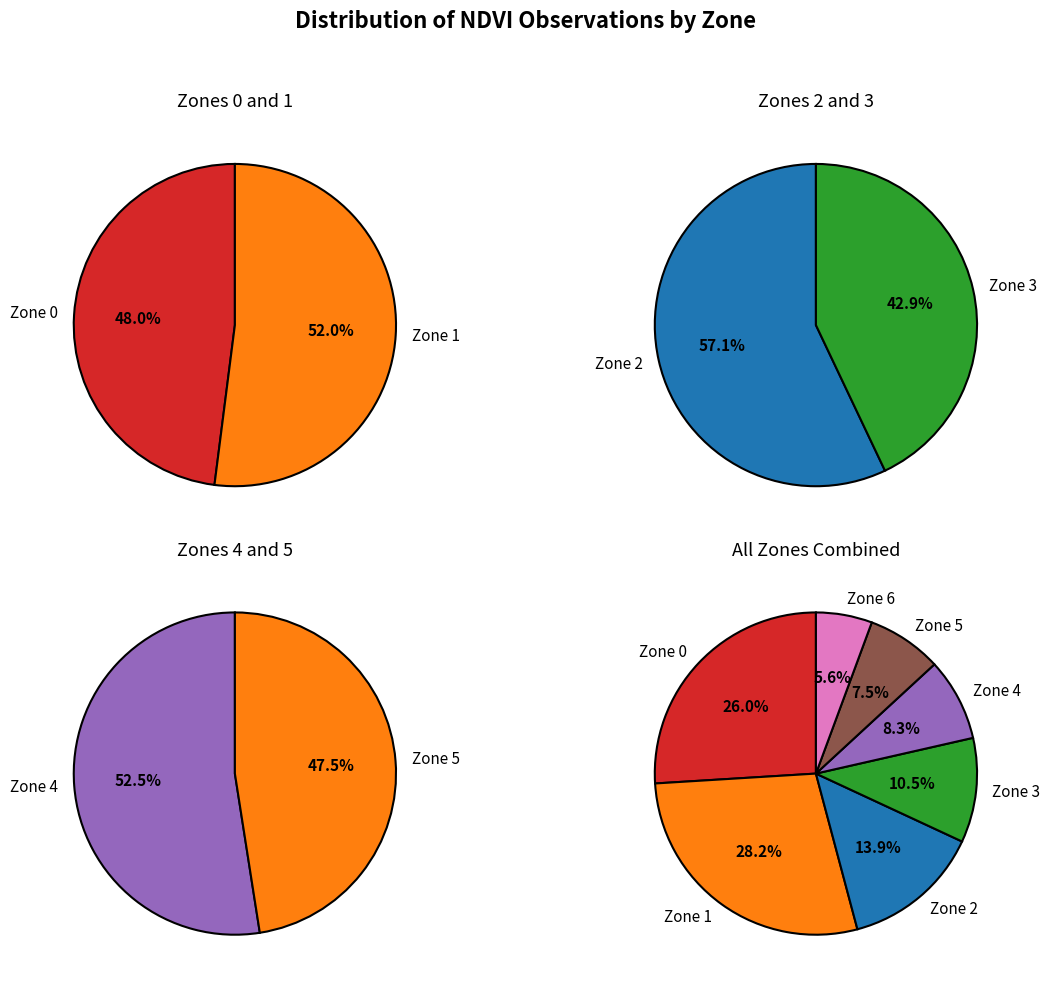

Is Zone 3 the majority of the pie?

No